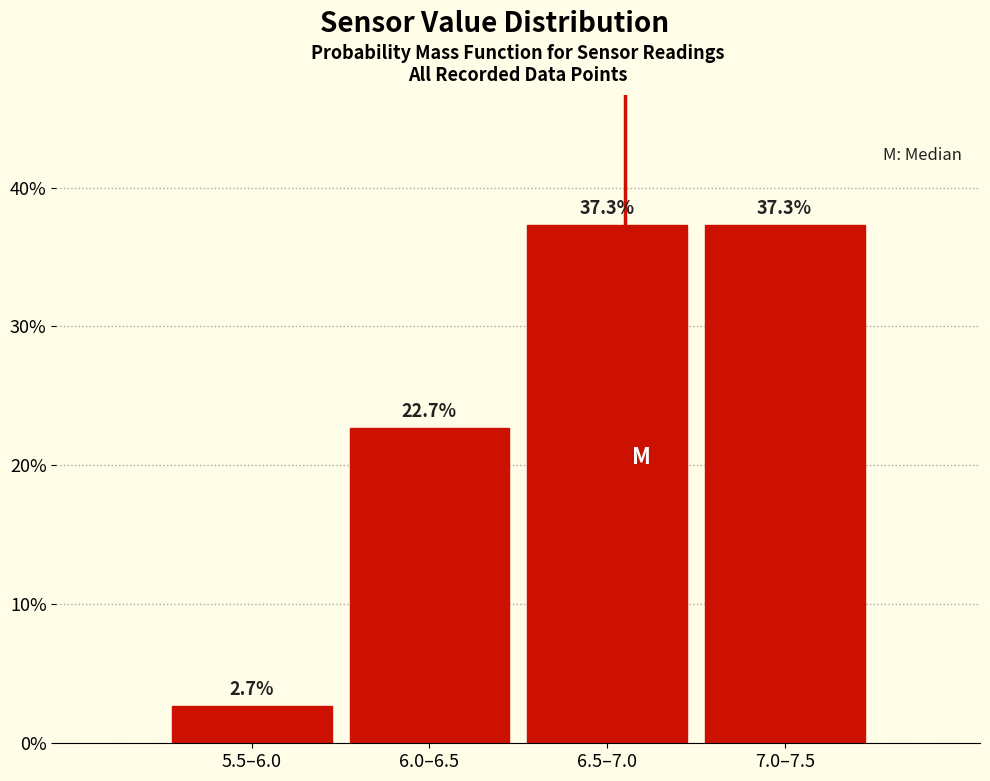

Reading left to right, transcribe all the data shown in this chart.

5.5–6.0=2.7	6.0–6.5=22.7	6.5–7.0=37.3	7.0–7.5=37.3